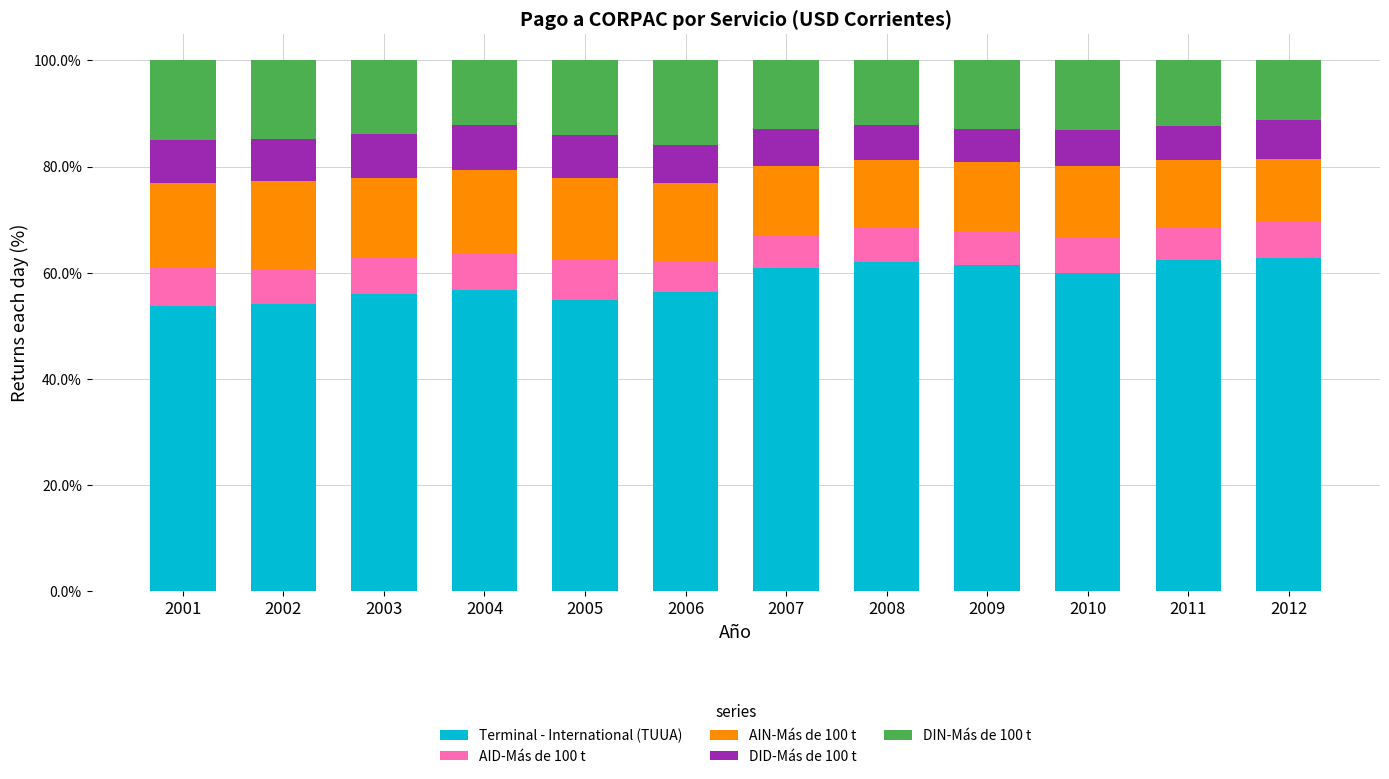

What is the maximum value for Terminal - International (TUUA)?

62.8